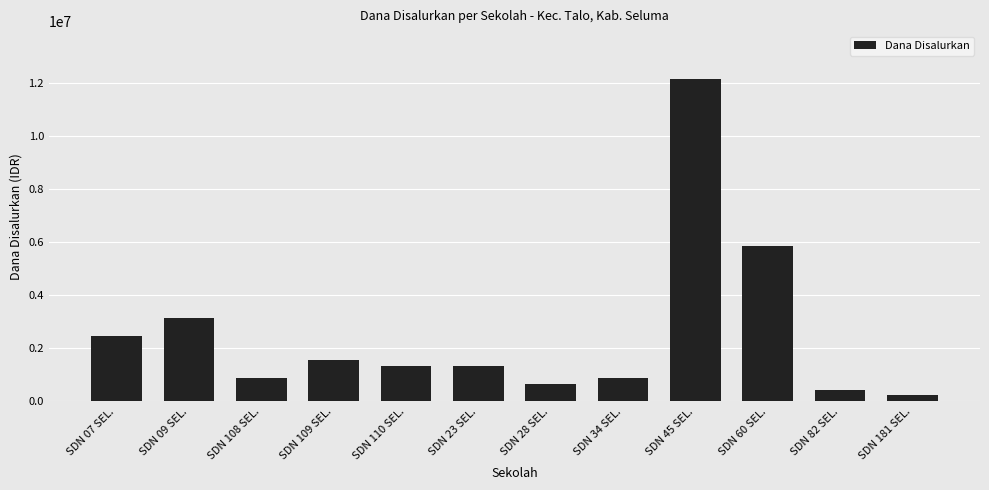

What is the label of the 3rd bar from the right?

SDN 60 SEL.